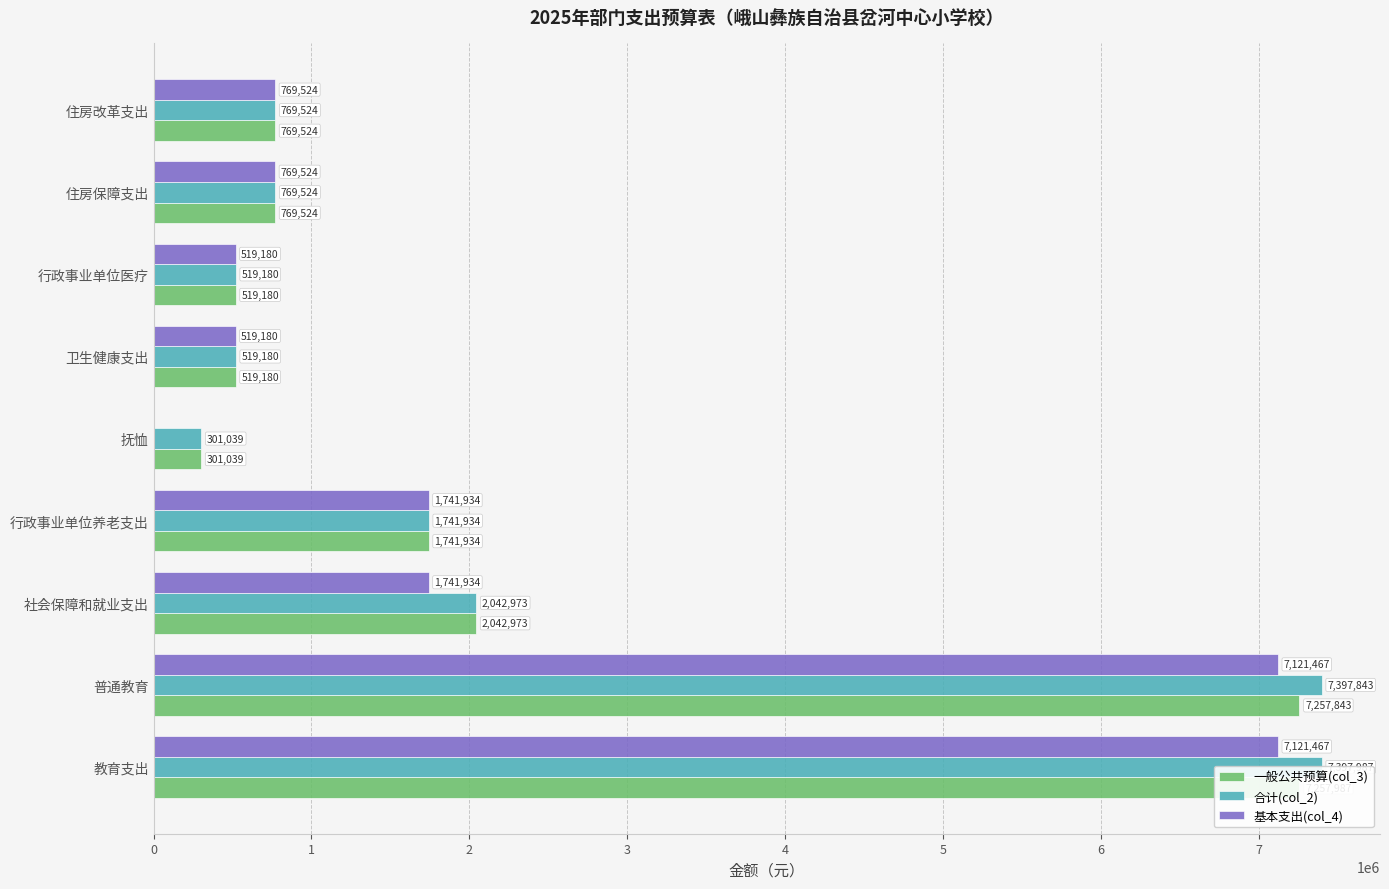

Rank the series at 卫生健康支出 from highest to lowest value.

一般公共预算(col_3), 合计(col_2), 基本支出(col_4)